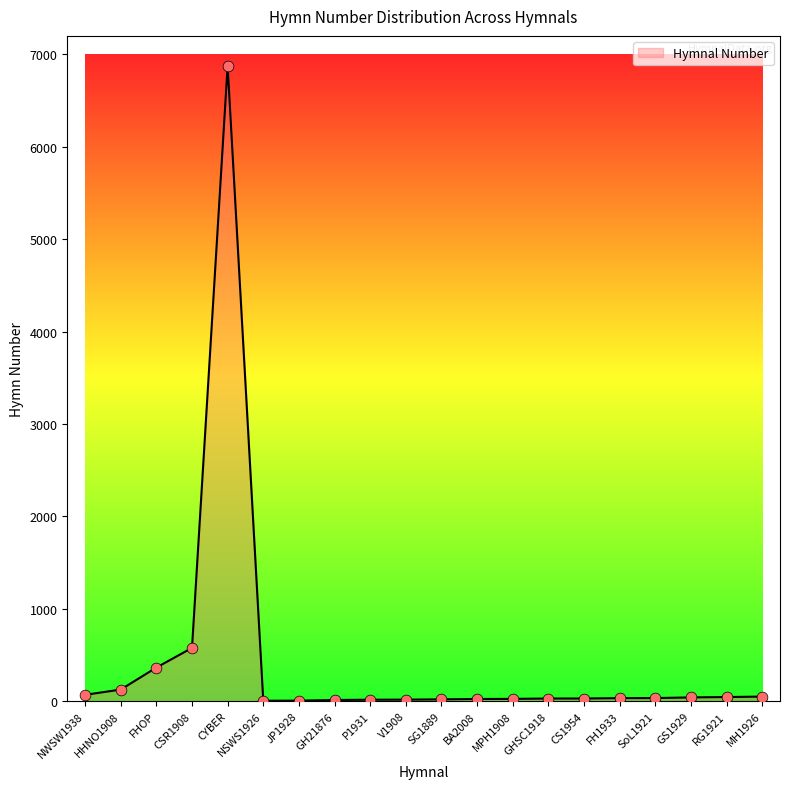

What is the greatest value displayed?

6876